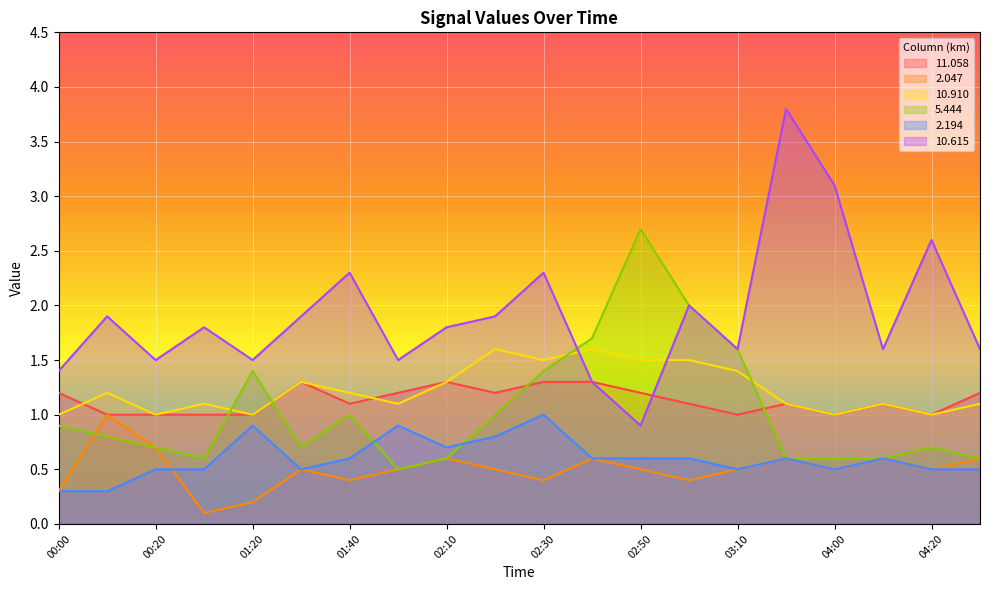

Reading left to right, list all the values displayed in this chart.

11.058: 1.2	1.0	1.0	1.0	1.0	1.3	1.1	1.2	1.3	1.2	1.3	1.3	1.2	1.1	1.0	1.1	1.0	1.1	1.0	1.2
2.047: 0.3	1.0	0.7	0.1	0.2	0.5	0.4	0.5	0.6	0.5	0.4	0.6	0.5	0.4	0.5	0.6	0.5	0.6	0.5	0.6
10.910: 1.0	1.2	1.0	1.1	1.0	1.3	1.2	1.1	1.3	1.6	1.5	1.6	1.5	1.5	1.4	1.1	1.0	1.1	1.0	1.1
5.444: 0.9	0.8	0.7	0.6	1.4	0.7	1.0	0.5	0.6	1.0	1.4	1.7	2.7	2.0	1.6	0.6	0.6	0.6	0.7	0.6
2.194: 0.3	0.3	0.5	0.5	0.9	0.5	0.6	0.9	0.7	0.8	1.0	0.6	0.6	0.6	0.5	0.6	0.5	0.6	0.5	0.5
10.615: 1.4	1.9	1.5	1.8	1.5	1.9	2.3	1.5	1.8	1.9	2.3	1.3	0.9	2.0	1.6	3.8	3.1	1.6	2.6	1.6